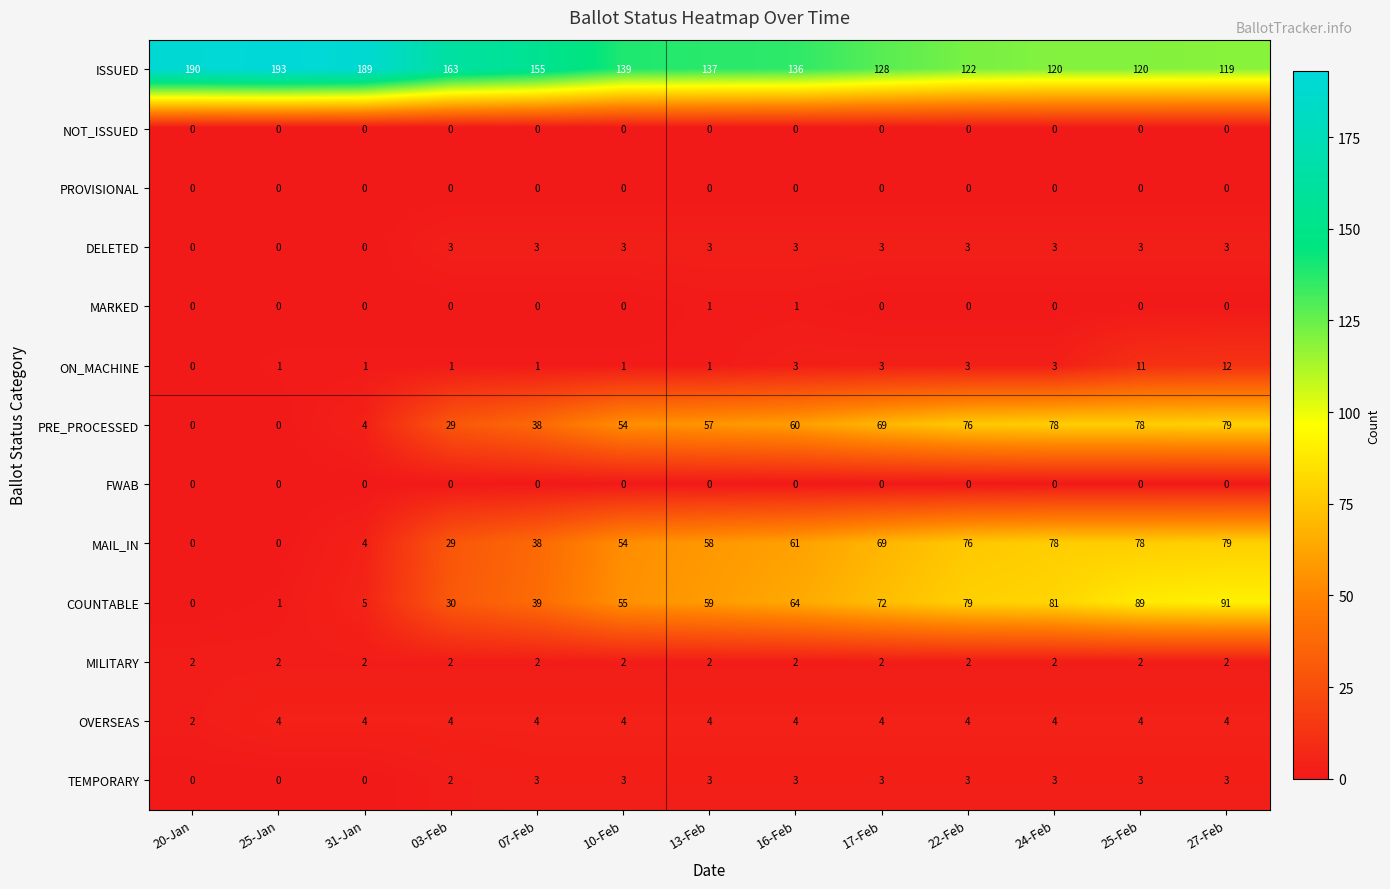

Is it true that COUNTABLE equals 22 at 22-Feb?

False